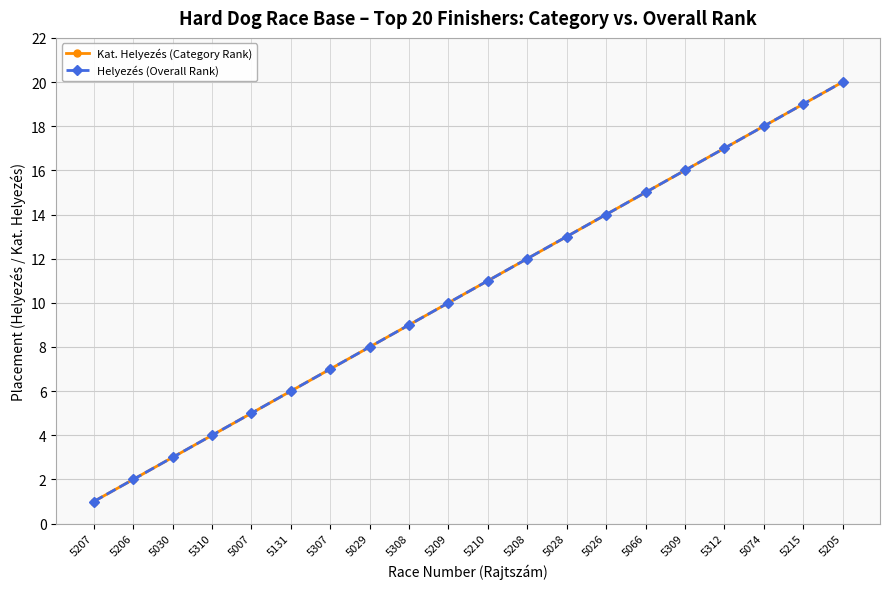

List the labels in order of Helyezés (Overall Rank) value, largest first.

5205, 5215, 5074, 5312, 5309, 5066, 5026, 5028, 5208, 5210, 5209, 5308, 5029, 5307, 5131, 5007, 5310, 5030, 5206, 5207